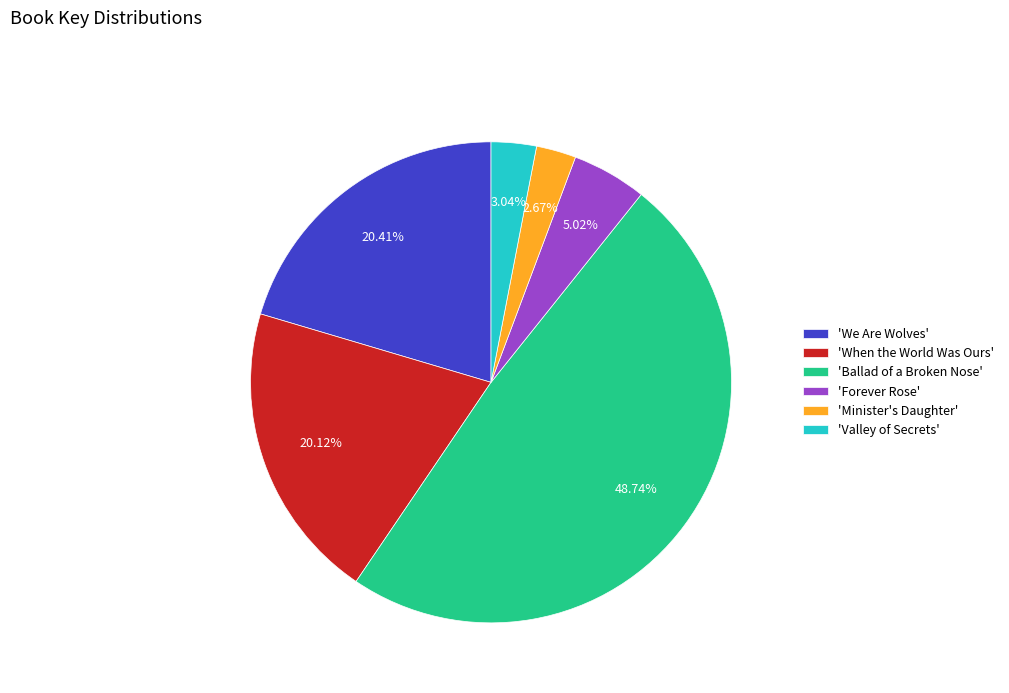

Which slice is the largest?

'Ballad of a Broken Nose'